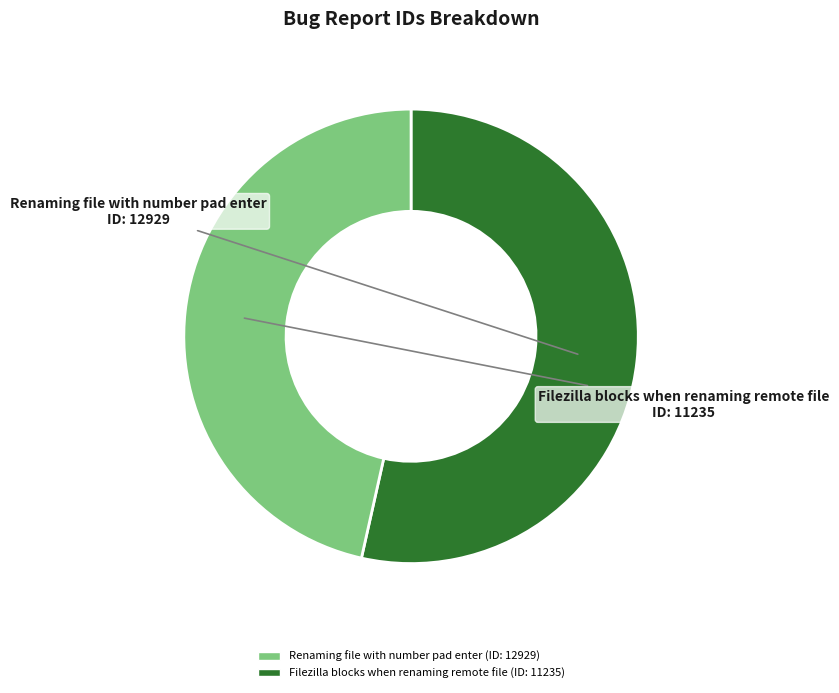

Approximately how many times larger is the value at Filezilla blocks when renaming remote file compared to Renaming file with number pad enter?

0.9